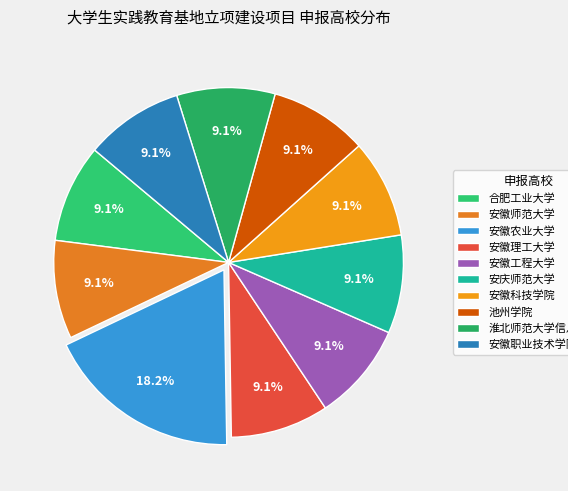

What is the ratio of the value at 安徽理工大学 to the value at 安徽农业大学?

0.5